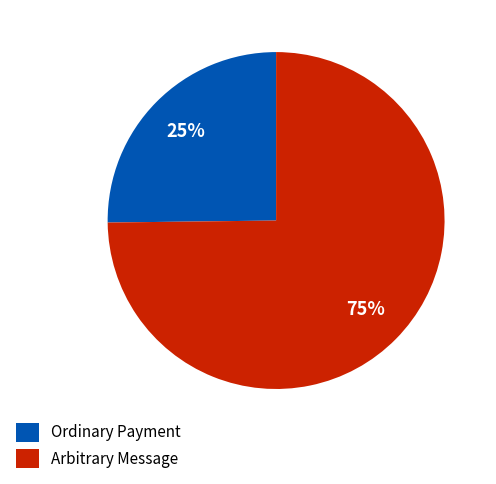

To the nearest percent, what portion does Ordinary Payment represent?

25%